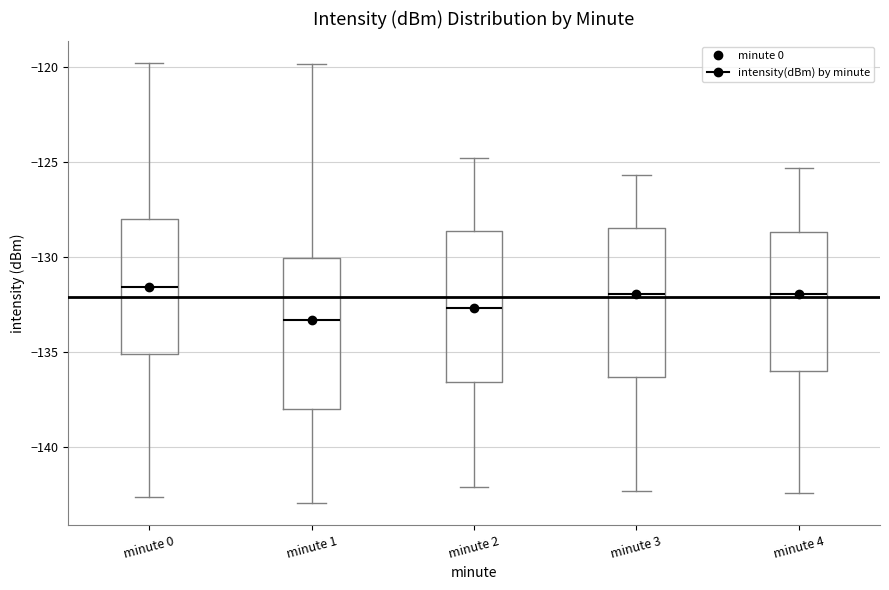

Where does the lower whisker of the box for minute 0 end on the y-axis? The values are not printed on the chart, so give them approximately, as read against the axis.

-142.5